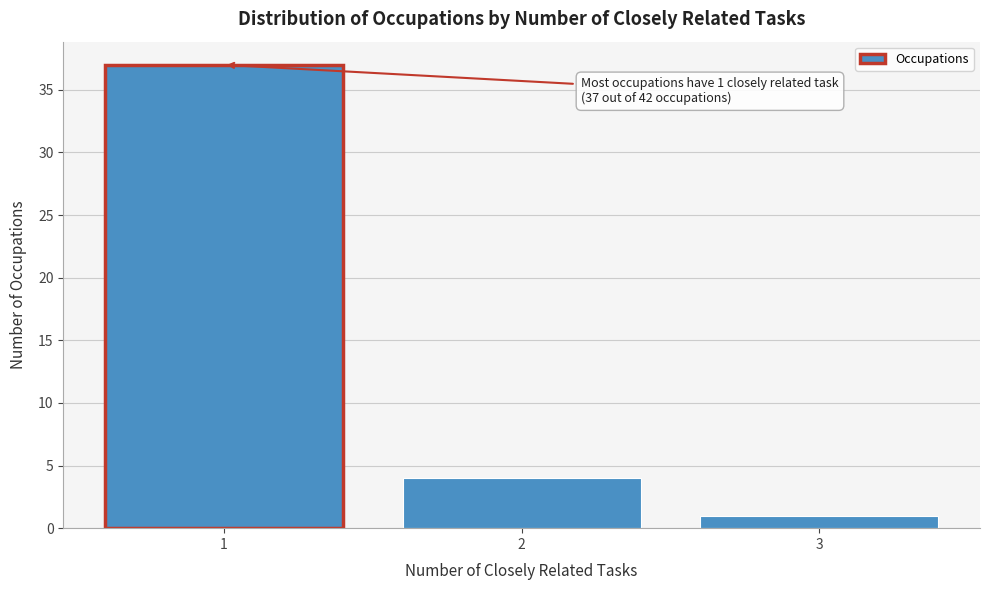

Reading left to right, transcribe all the data shown in this chart.

1=37	2=4	3=1